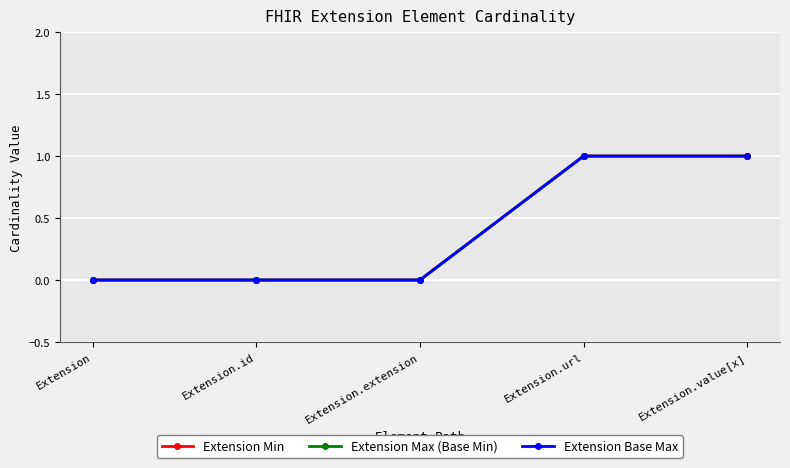

How many lines are shown in the chart?

3